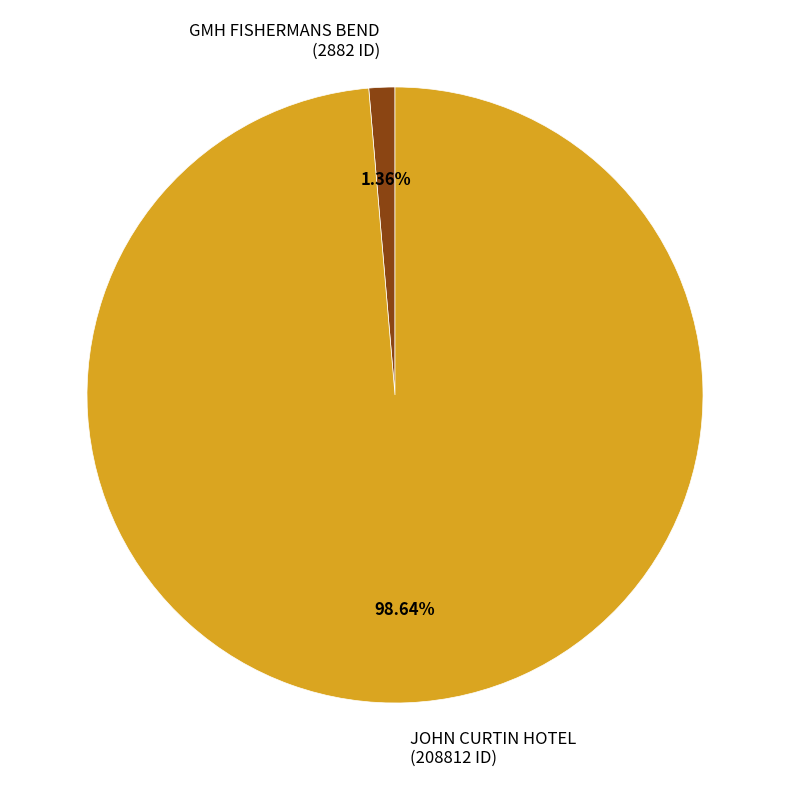

True or false: GMH FISHERMANS BEND accounts for 1% of the total.

True